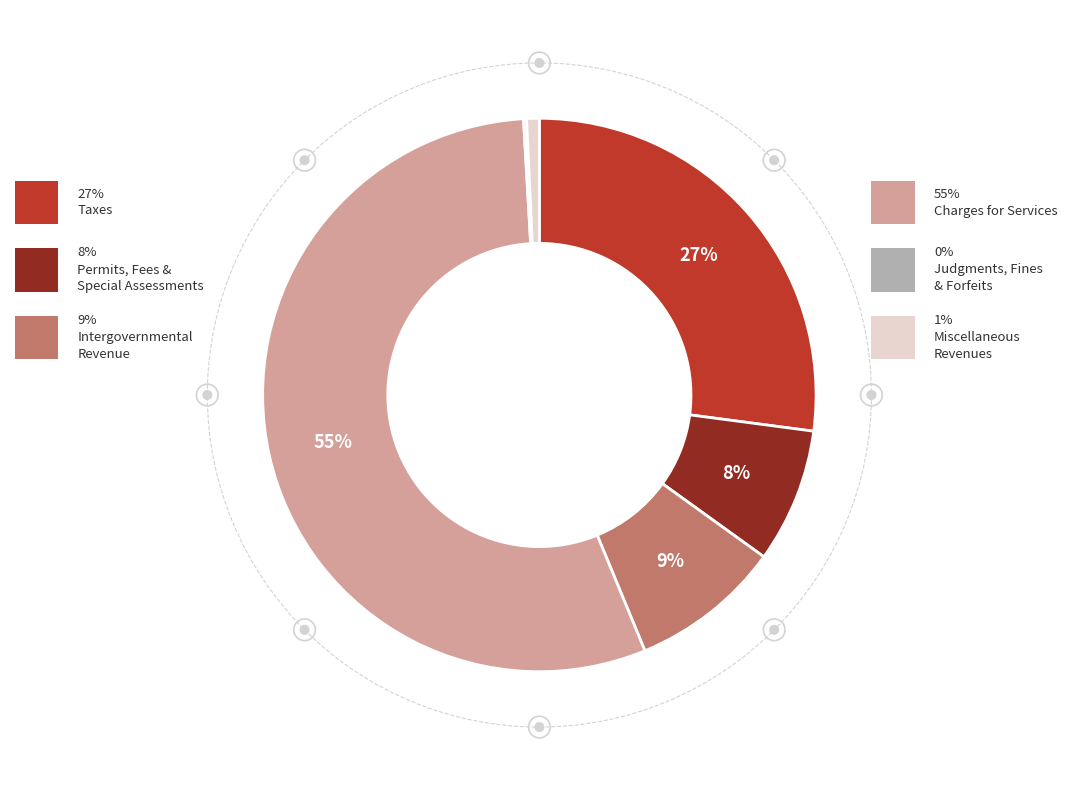

Is there any slice that represents more than half of the pie?

Yes